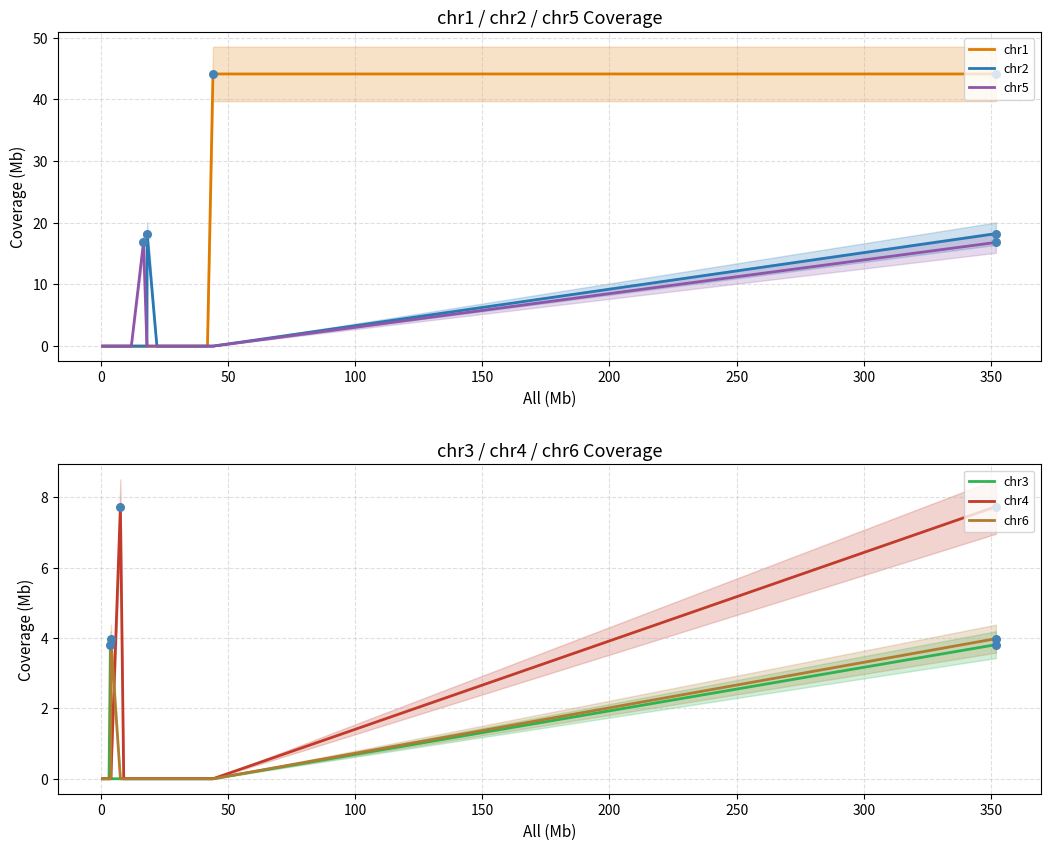

Which series reaches the maximum Y coordinate?

chr1